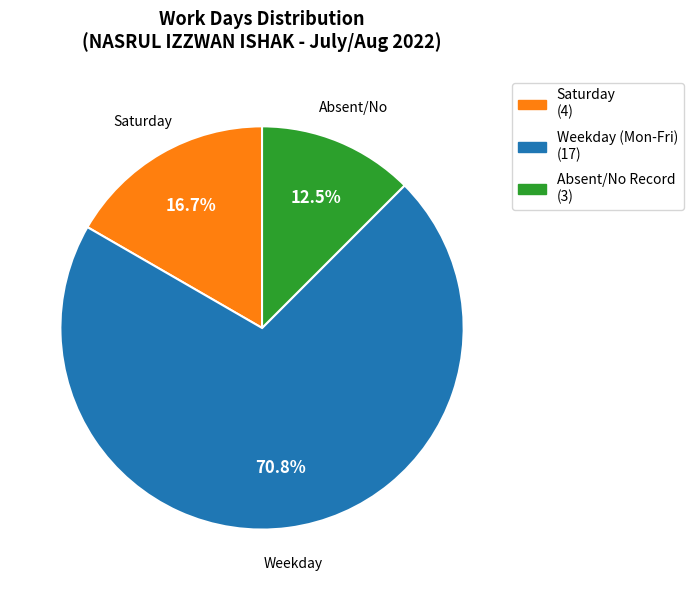

Does any single category account for the majority?

Yes